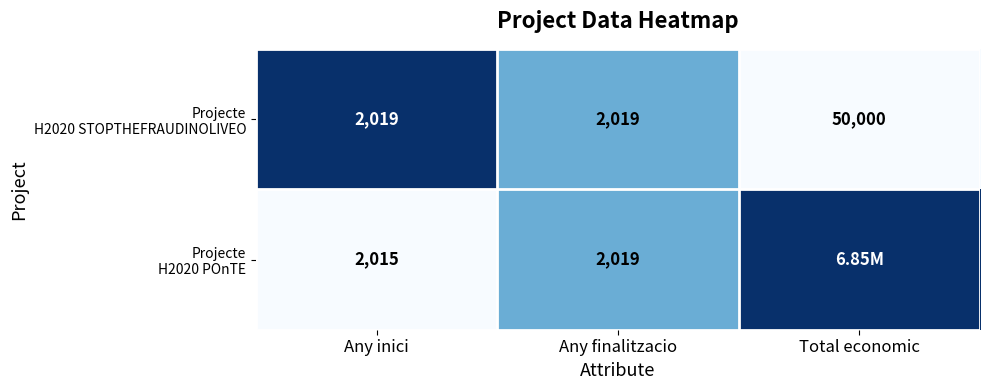

What is the total value across all series at Any finalitzacio?

4038